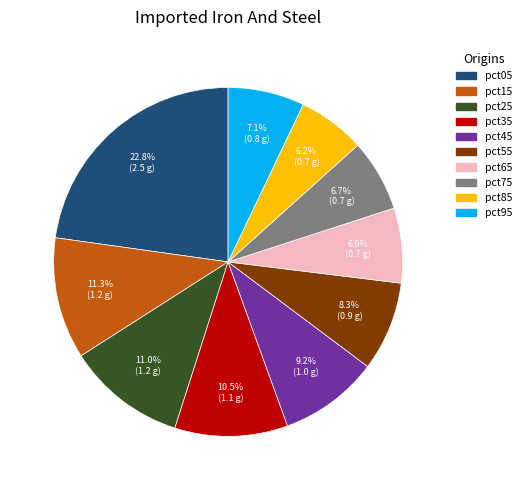

Which category has the biggest portion of the pie?

pct05